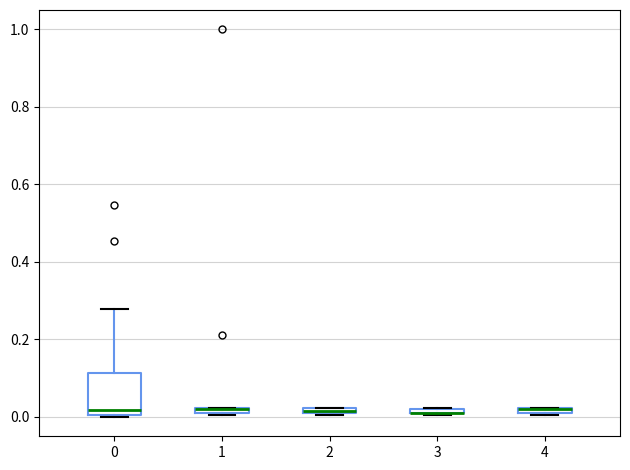

Where is the upper edge of the box at x = 3 on the y-axis? The values are not printed on the chart, so give them approximately, as read against the axis.

0.02